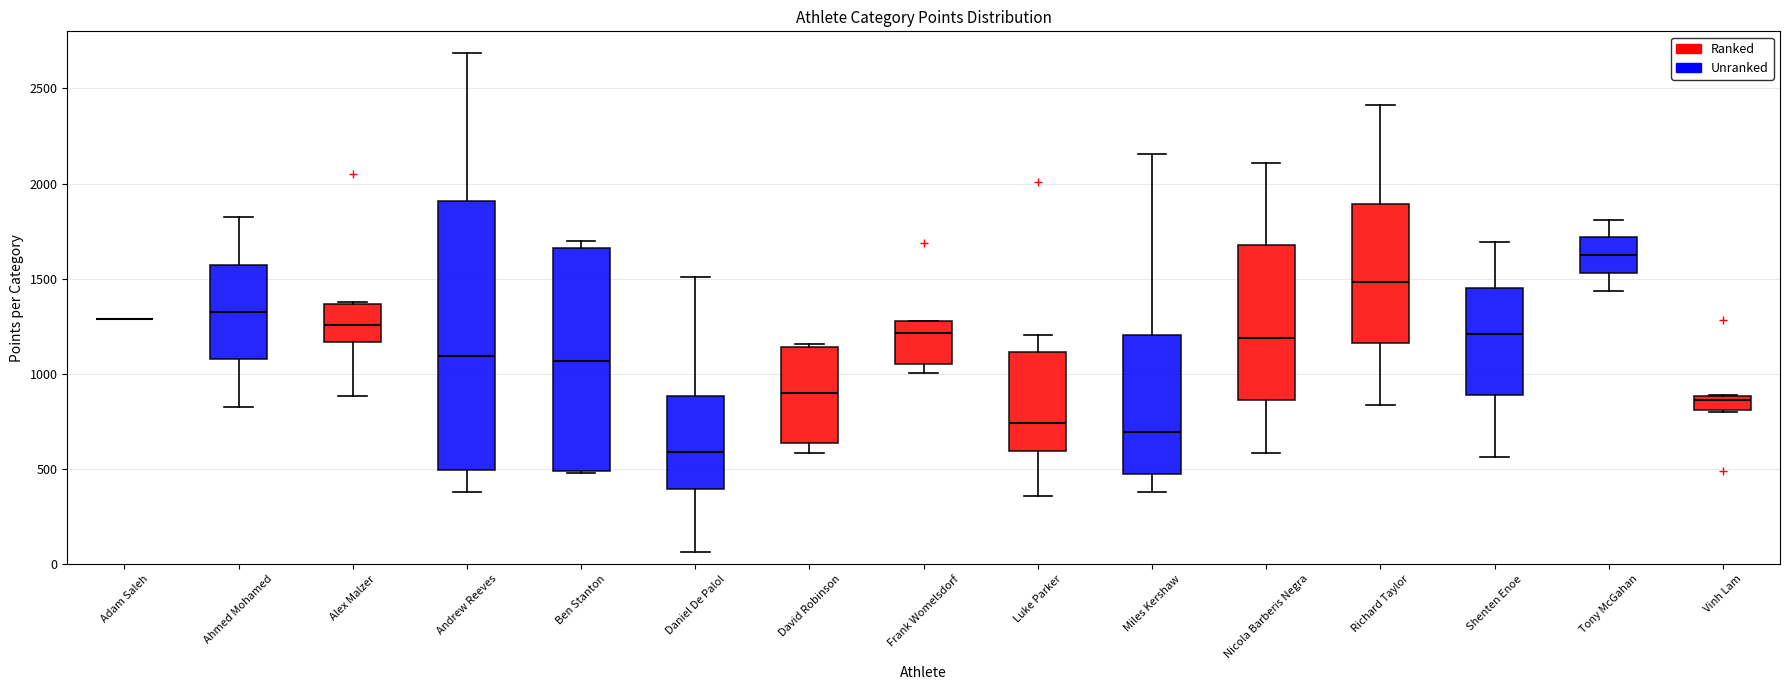

Where does the upper whisker of the box for Daniel De Palol end on the y-axis? The values are not printed on the chart, so give them approximately, as read against the axis.

1500